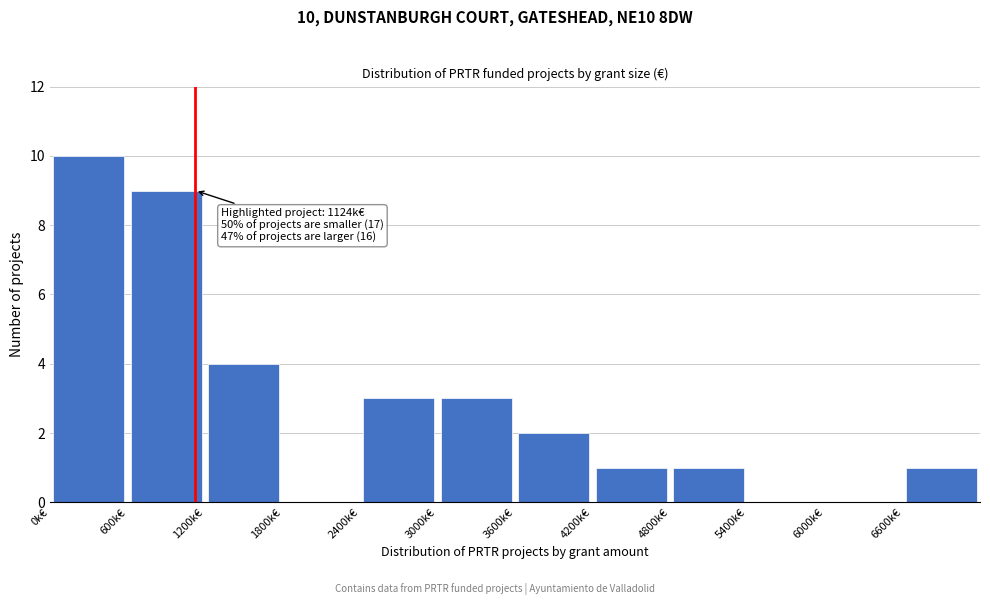

Which range on the x-axis has the tallest bar?

0 to 600